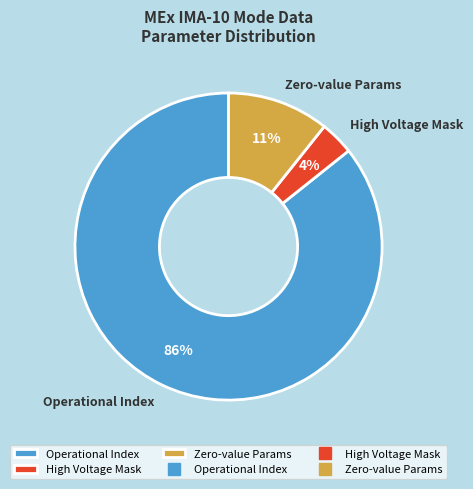

Does any single category account for the majority?

Yes